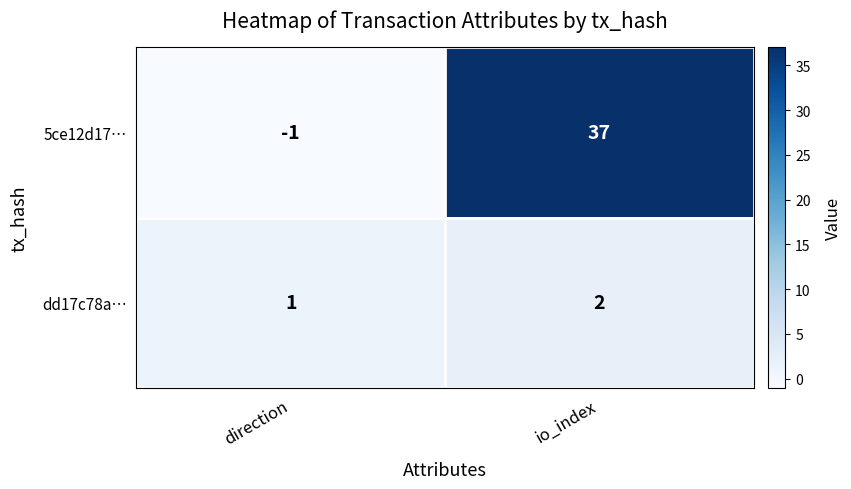

Rank the series by their maximum value, from highest to lowest.

5ce12d17…, dd17c78a…